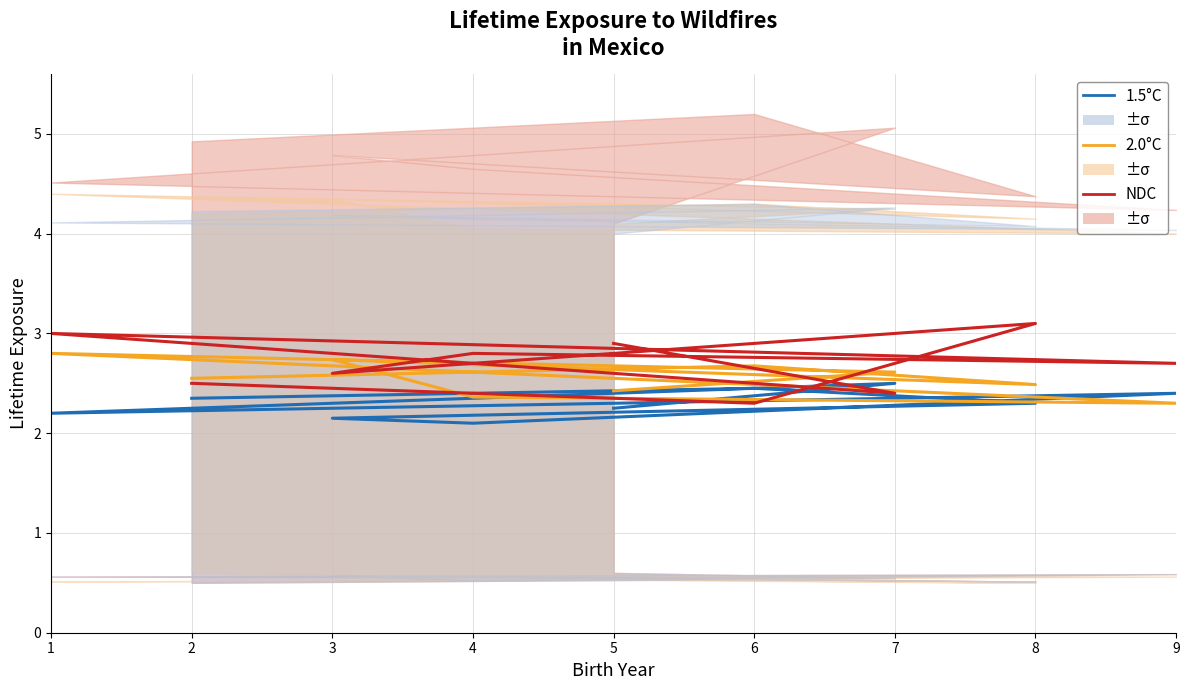

Is the value of 1.5°C at 6 greater than the value of NDC at 8?

No